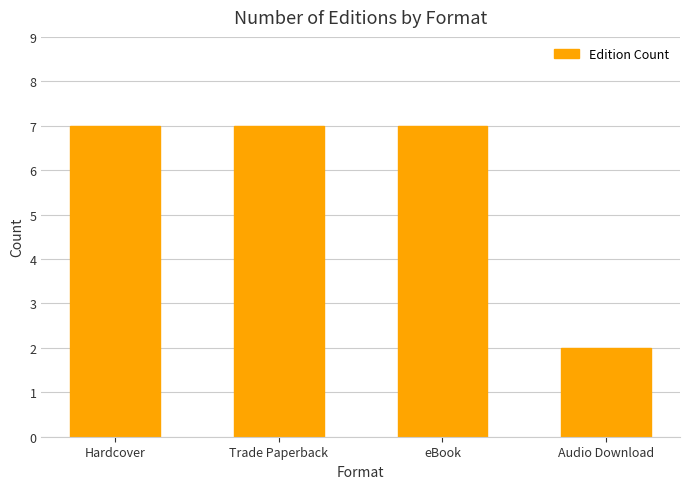

Reading right to left, what are all the values shown in this chart?

Audio Download=2	eBook=7	Trade Paperback=7	Hardcover=7